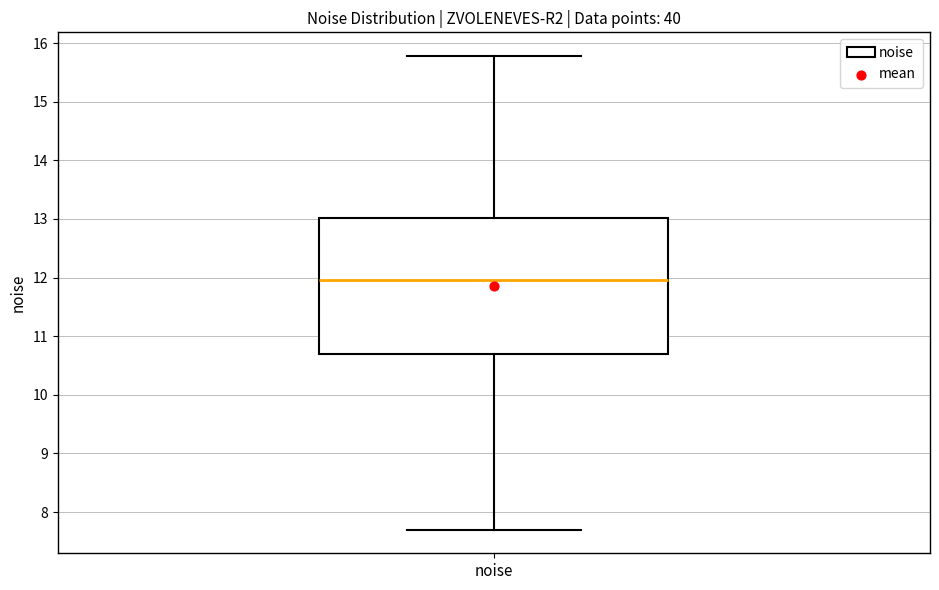

Where does the lower whisker of the box for noise end on the y-axis? The values are not printed on the chart, so give them approximately, as read against the axis.

7.7